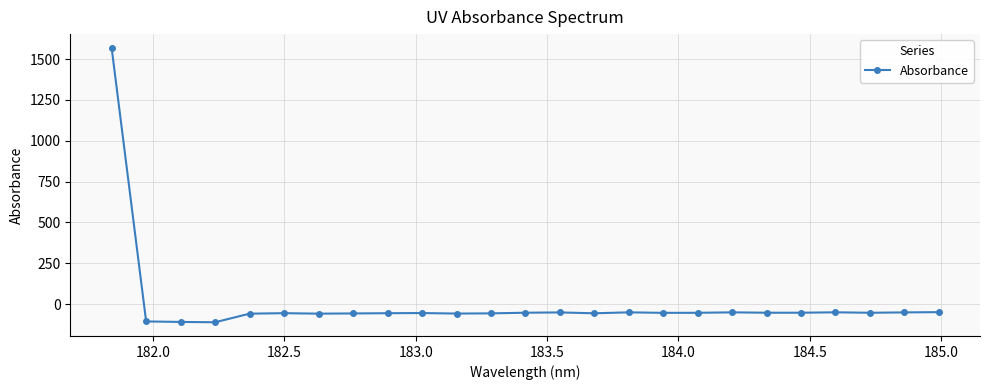

What is the smallest value displayed?

-111.3